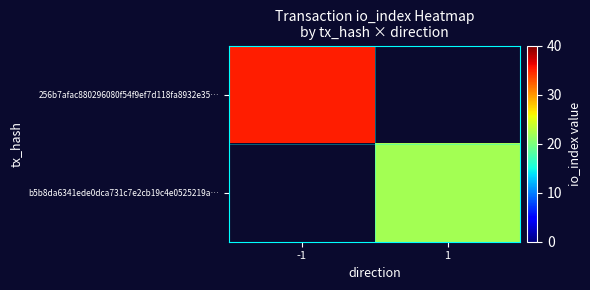

Rank the series by their average value, from highest to lowest.

256b7afac880296080f54f9ef7d118fa8932e35…, b5b8da6341ede0dca731c7e2cb19c4e0525219a…